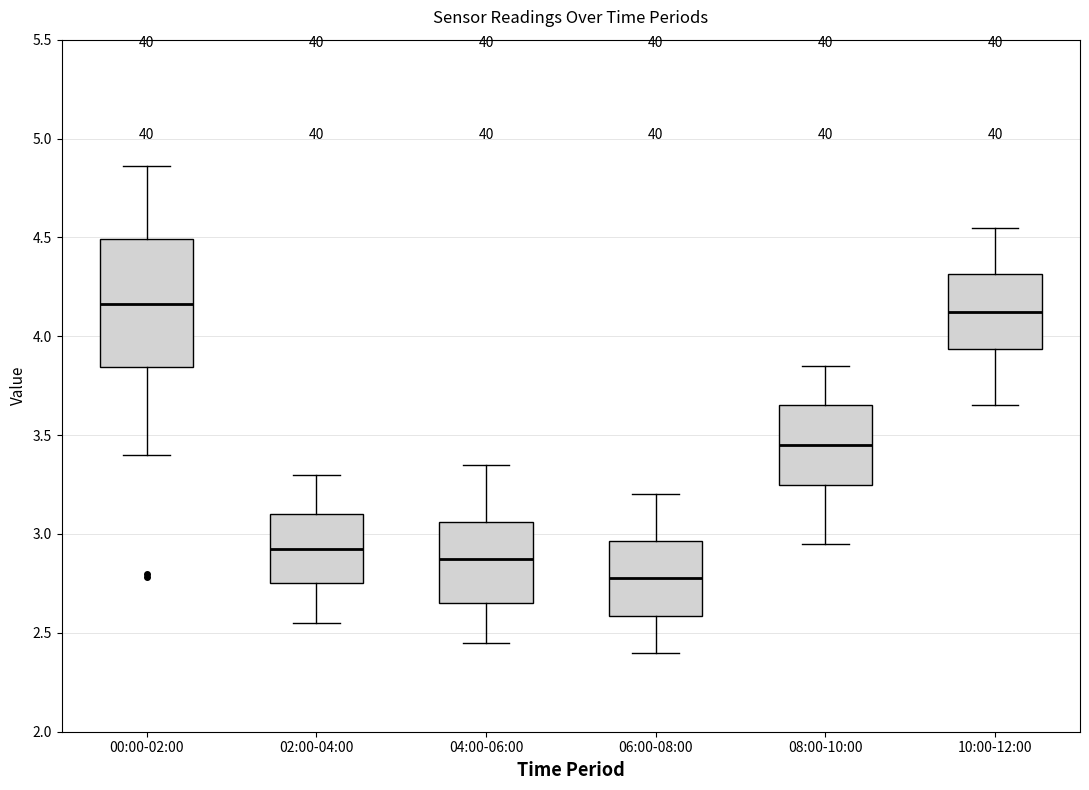

Comparing the boxes themselves (not the whiskers), which one is the tallest?

00:00-02:00